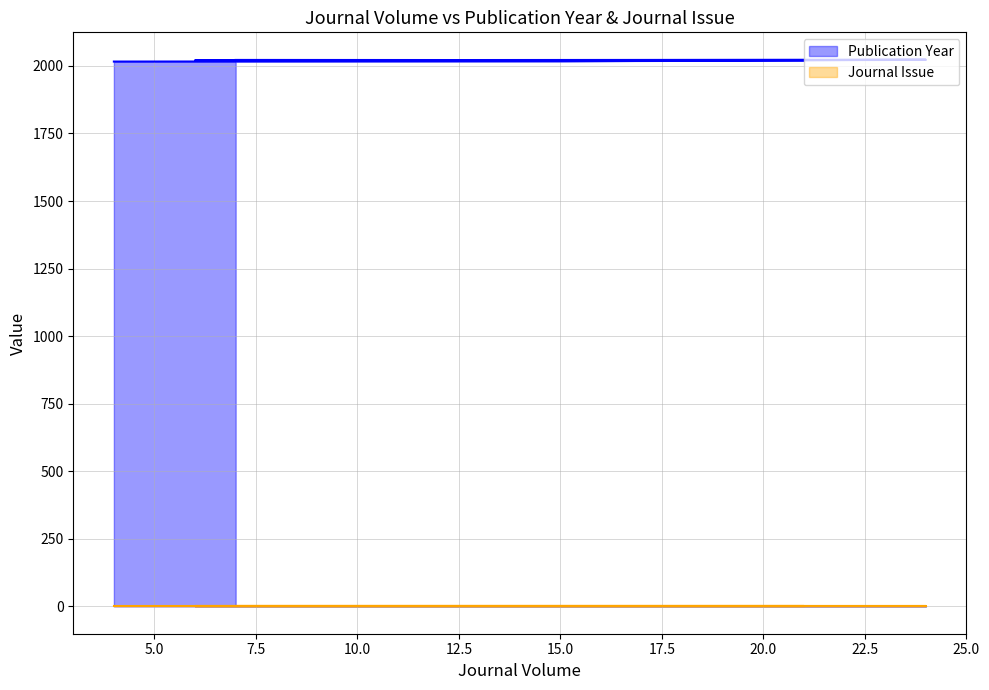

What is the change in value from 4 to 17?

+6